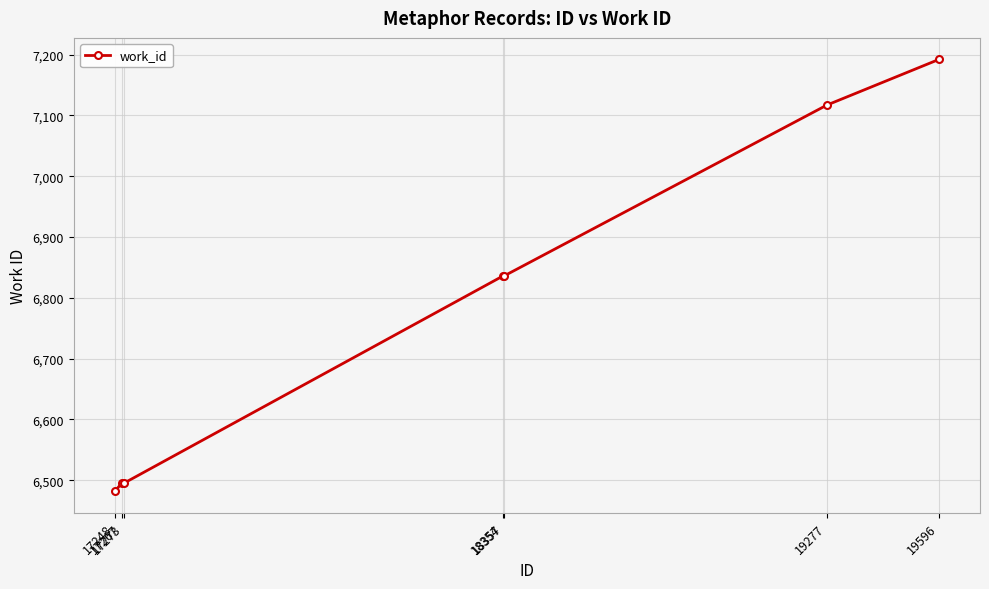

True or false: the data has more than 2 interior local peaks.

False